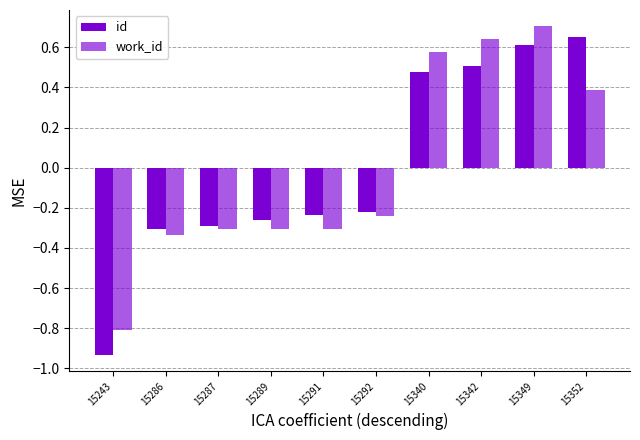

How many bars are there in total?

20